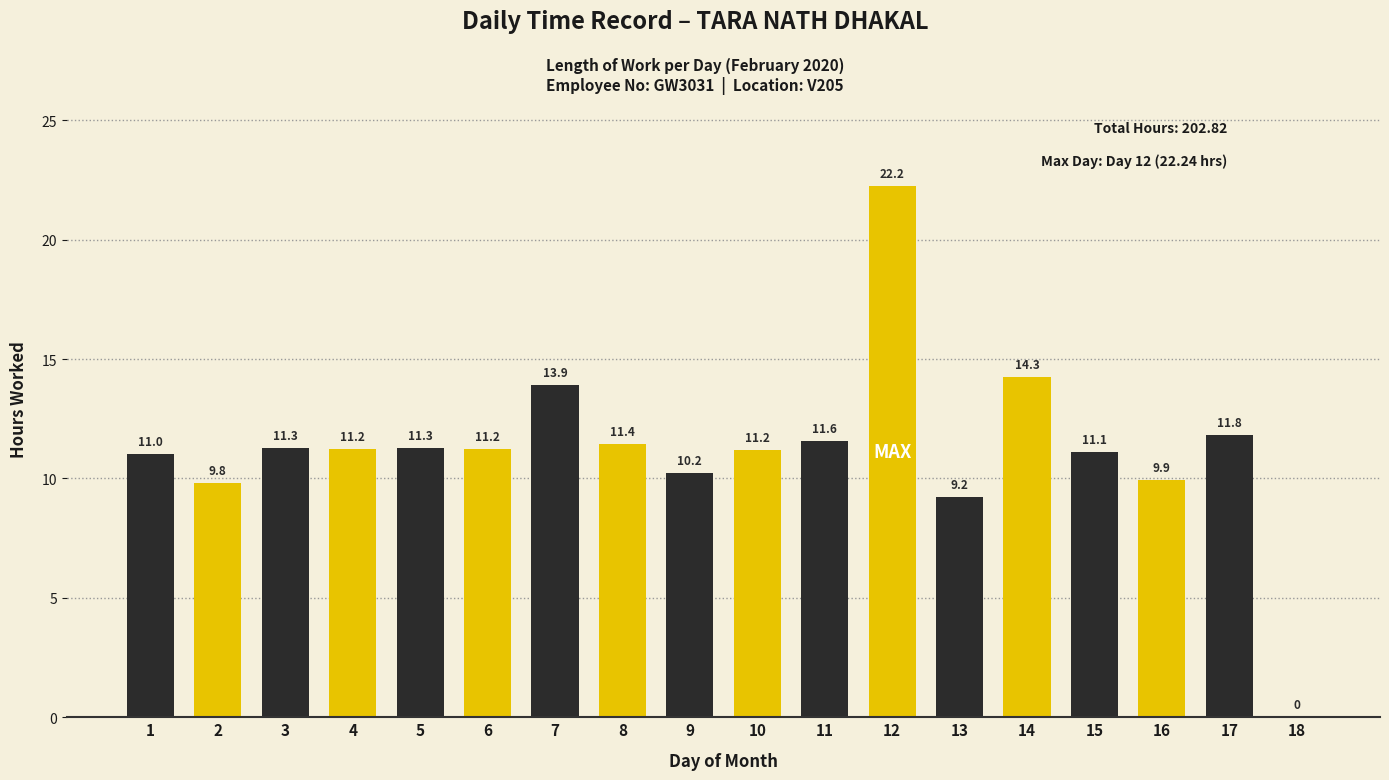

Approximately how many times larger is the value at 13 compared to 11?

0.8